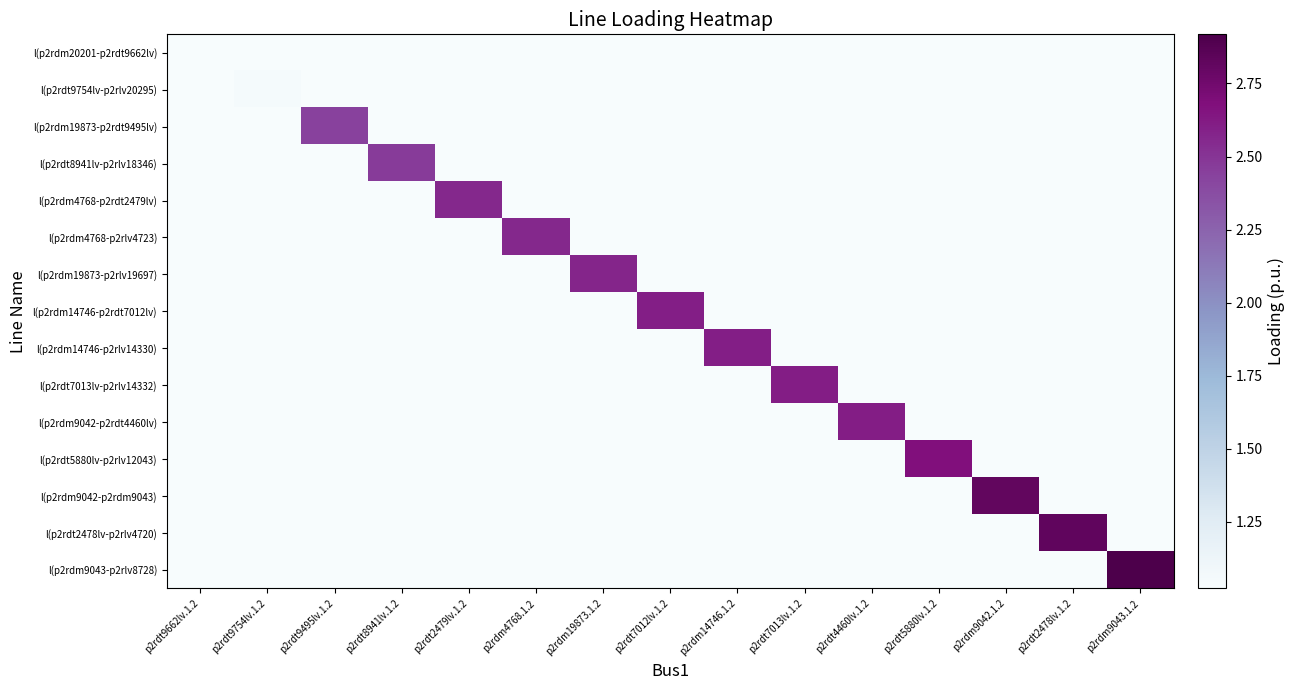

Which category has the highest value across all series?

p2rdm9043.1.2